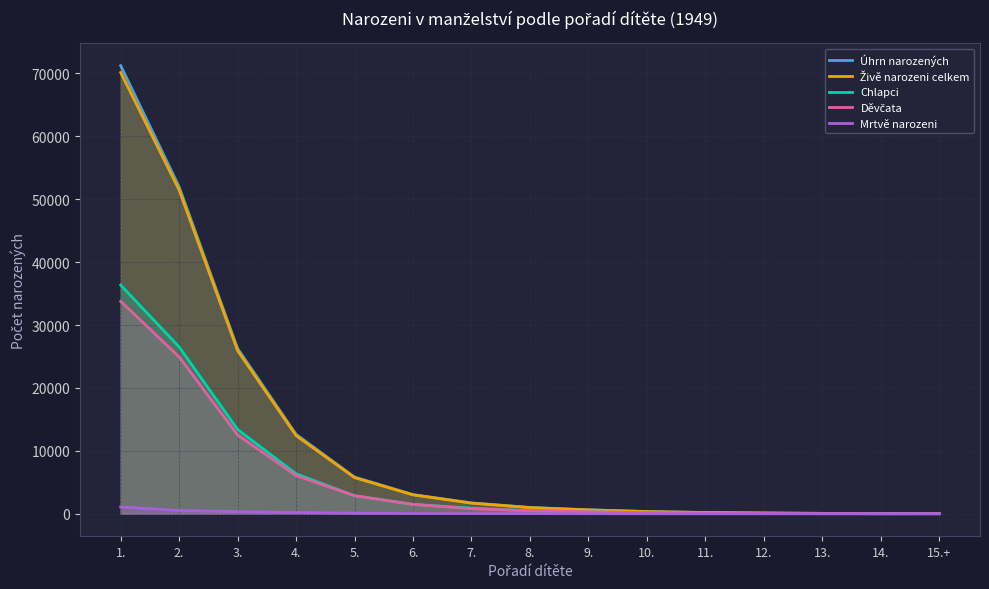

At 14., list the series in order from smallest to largest.

Mrtvě narozeni, Děvčata, Chlapci, Úhrn narozených, Živě narozeni celkem